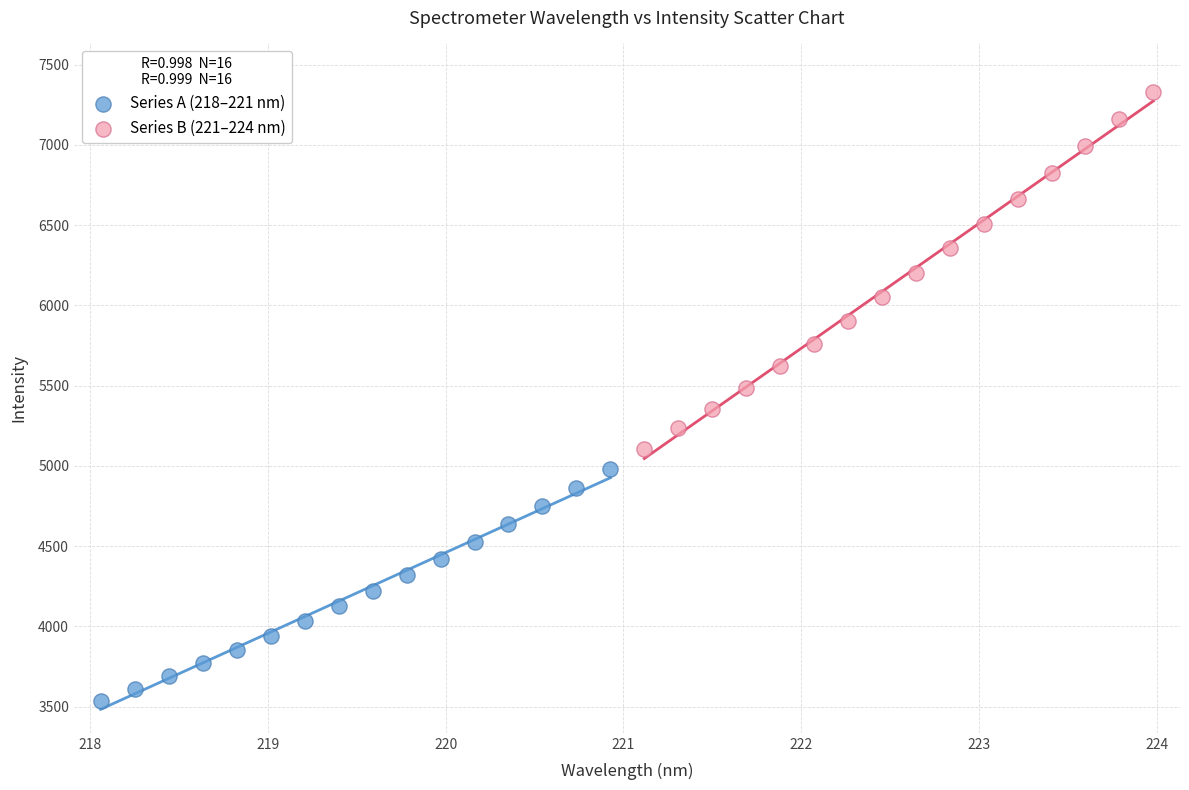

Which series reaches the maximum Y coordinate?

Series B (221–224 nm)